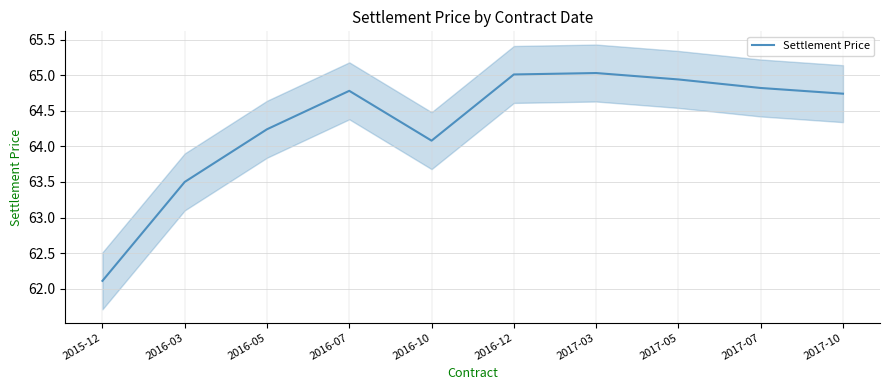

Is it true that the value at 2017-05 is 64.9?

True